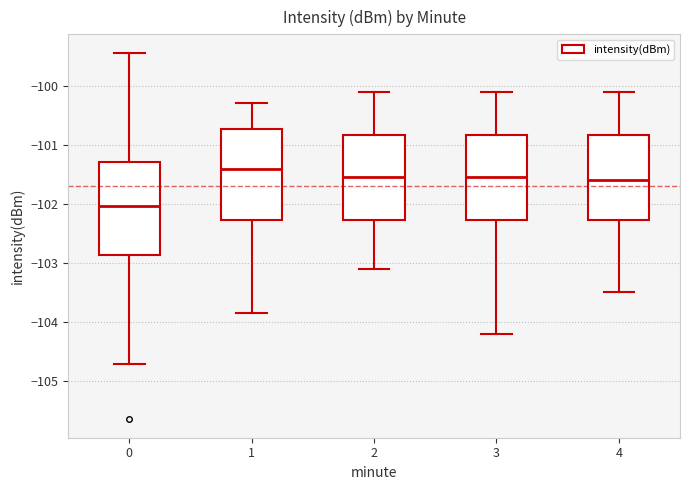

Reading left to right, read every box against the y-axis: the position of its median line, the range the box covers, and the ends of its whiskers. The values are not printed on the chart, so give them approximately, as read against the axis.

0: median -102.0, box -102.9 to -101.3, whiskers -104.7 to -99.4
1: median -101.4, box -102.3 to -100.7, whiskers -103.9 to -100.3
2: median -101.5, box -102.3 to -100.8, whiskers -103.1 to -100.1
3: median -101.5, box -102.3 to -100.8, whiskers -104.2 to -100.1
4: median -101.6, box -102.3 to -100.8, whiskers -103.5 to -100.1